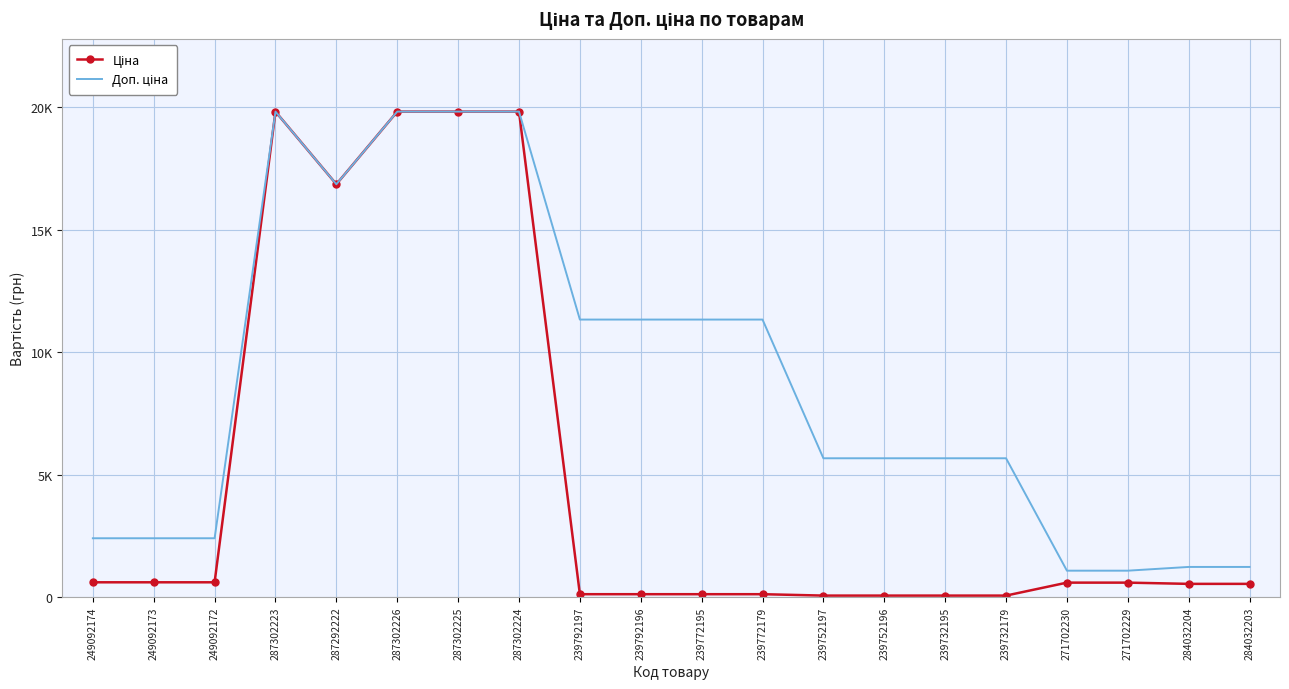

Is it true that Ціна equals 19831.1 at 287302226?

True